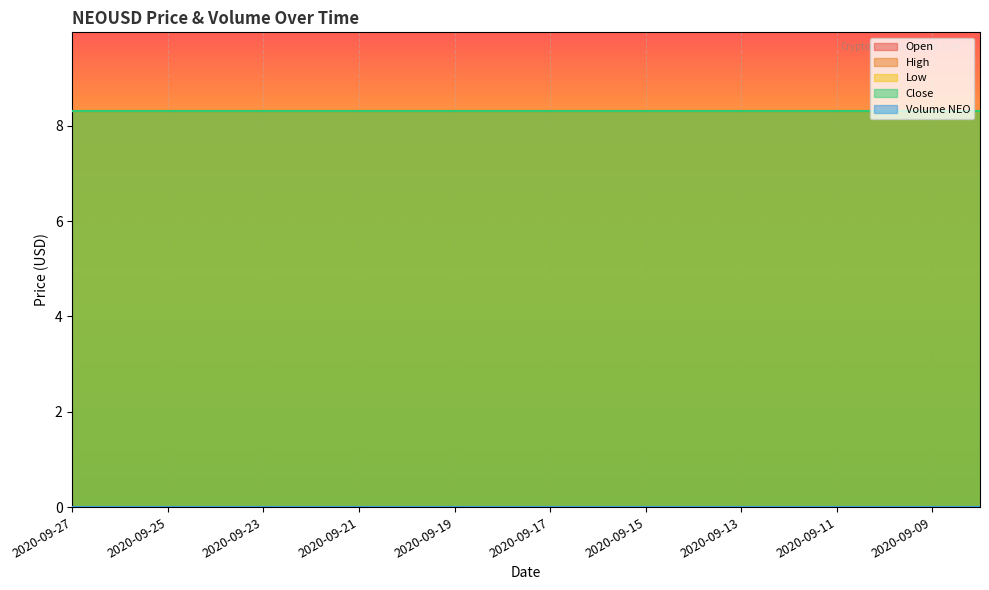

Does the chart display data point markers on the line(s)?

No